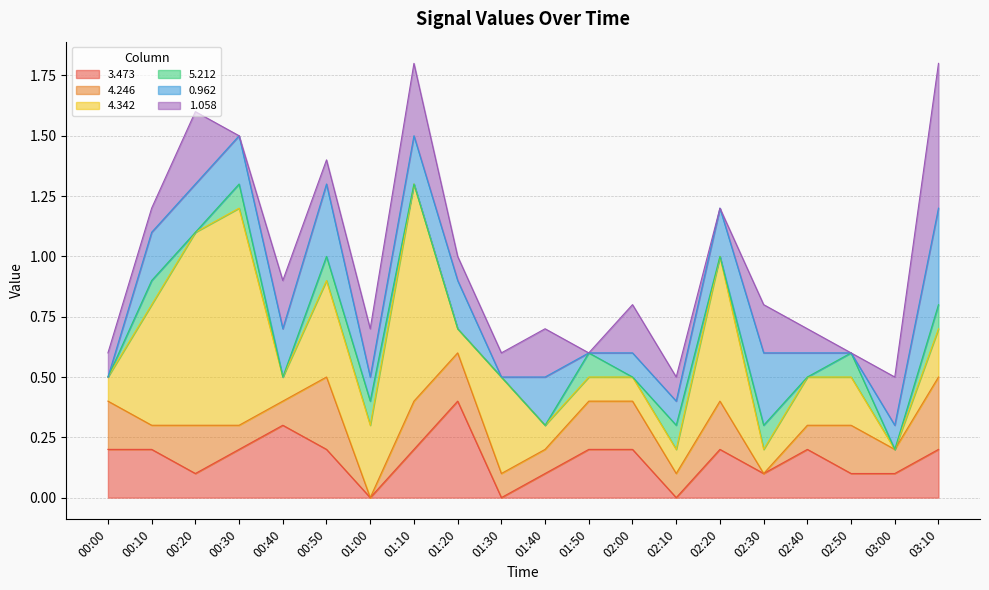

Which series changed the most between 02:00 and 03:10?

1.058